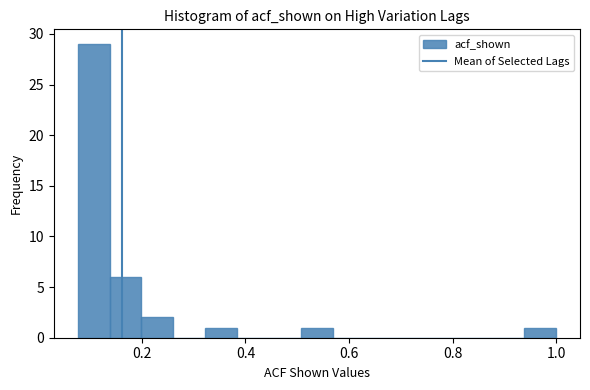

Read against the x-axis, roughly where is the centre of the tallest bar?

0.10